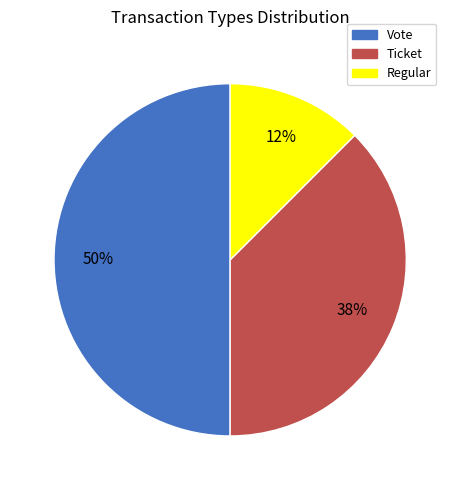

To the nearest percent, what is the average slice percentage?

33%